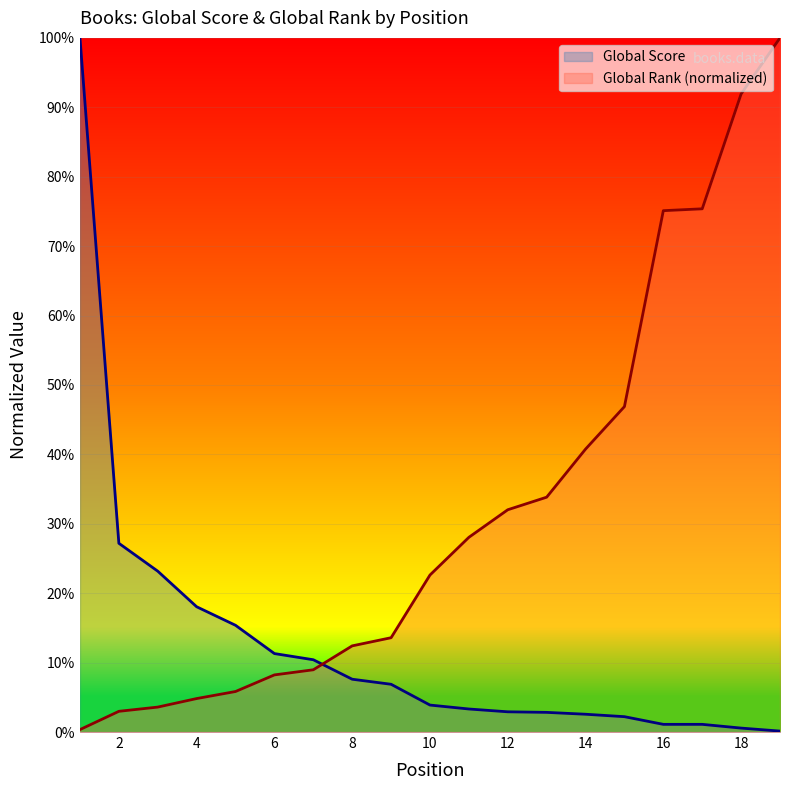

What is the value of the Global Score point at the 17th from the left?

1.1